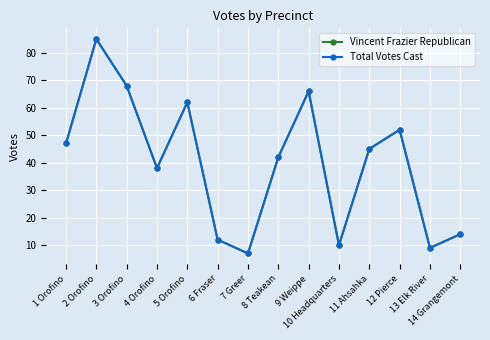

Reading right to left, list all the values displayed in this chart.

Vincent Frazier Republican: 14 Grangemont=14	13 Elk River=9	12 Pierce=52	11 Ahsahka=45	10 Headquarters=10	9 Weippe=66	8 Teakean=42	7 Greer=7	6 Fraser=12	5 Orofino=62	4 Orofino=38	3 Orofino=68	2 Orofino=85	1 Orofino=47
Total Votes Cast: 14 Grangemont=14	13 Elk River=9	12 Pierce=52	11 Ahsahka=45	10 Headquarters=10	9 Weippe=66	8 Teakean=42	7 Greer=7	6 Fraser=12	5 Orofino=62	4 Orofino=38	3 Orofino=68	2 Orofino=85	1 Orofino=47